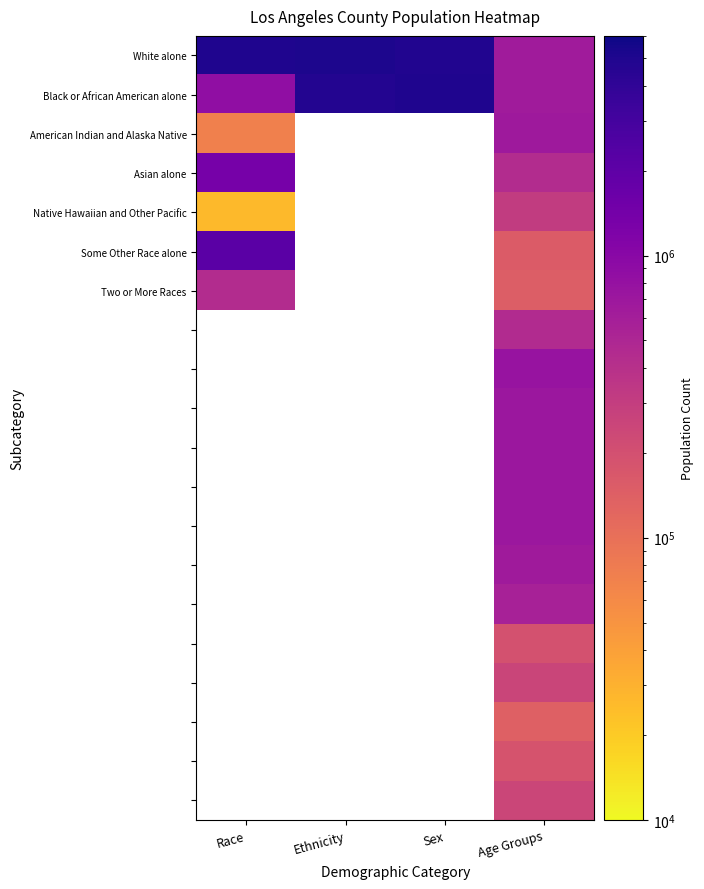

Which category has the highest value across all series?

Ethnicity